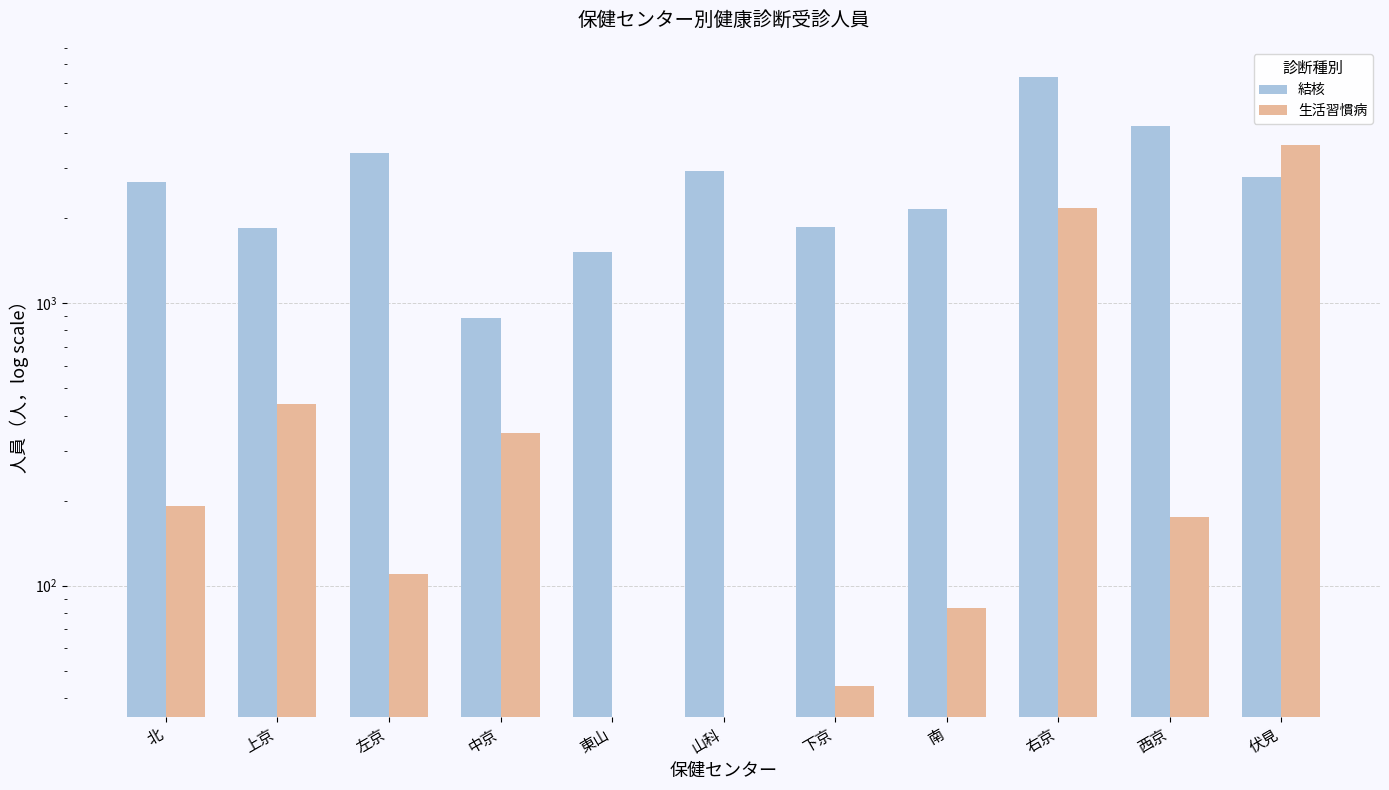

What is the spread (max minus min) of values at 山科?

2939